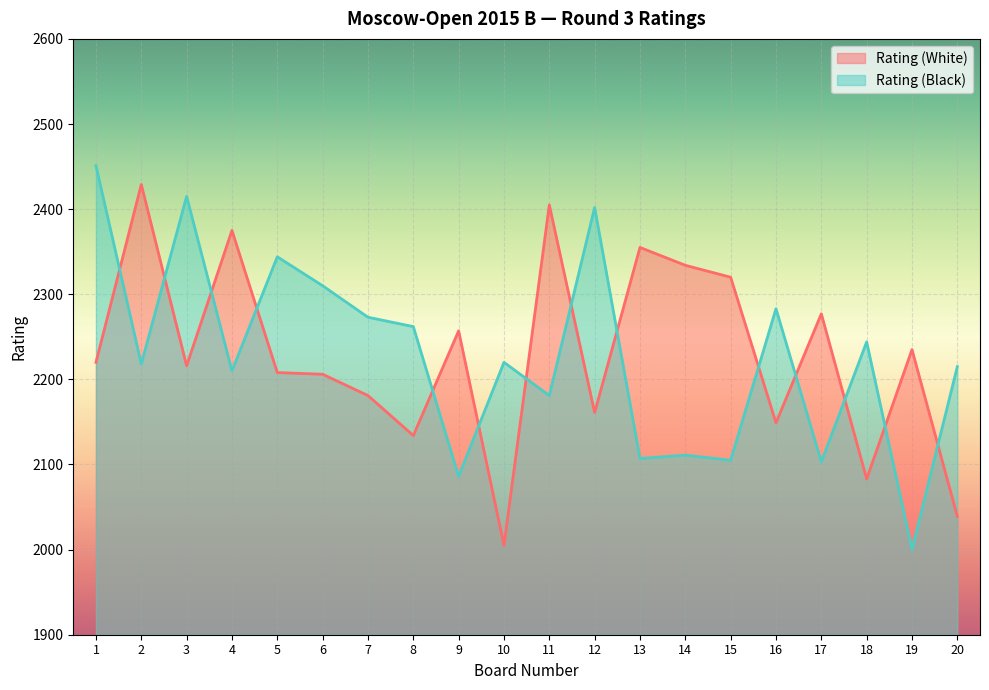

What is the minimum value shown in the chart?

2000